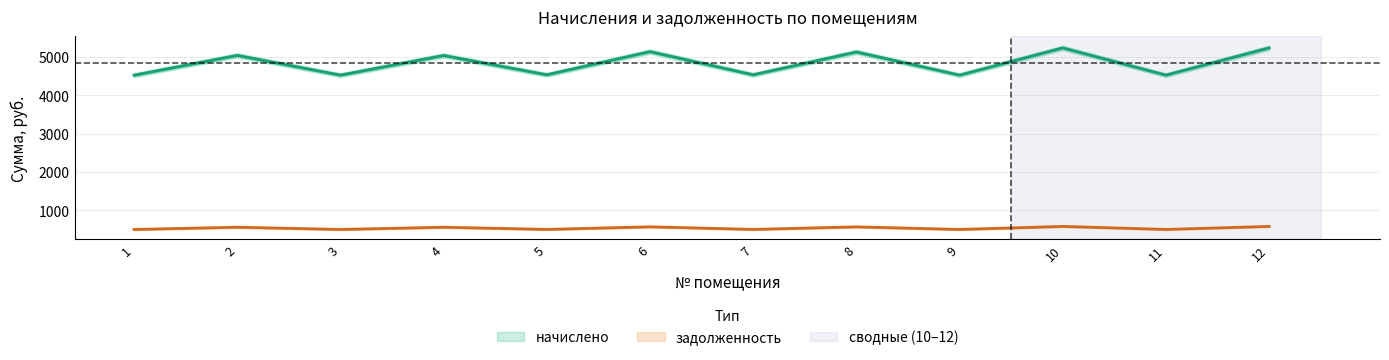

How many categories are shown in the chart?

12